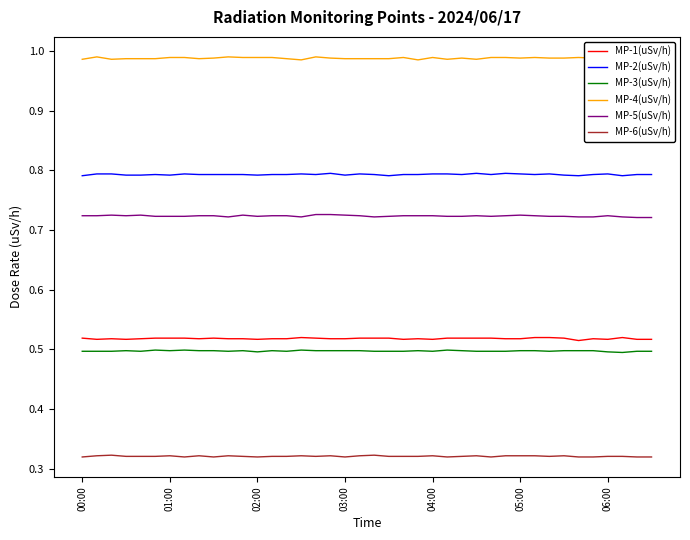

Which series has the largest total across all categories?

MP-4(uSv/h)